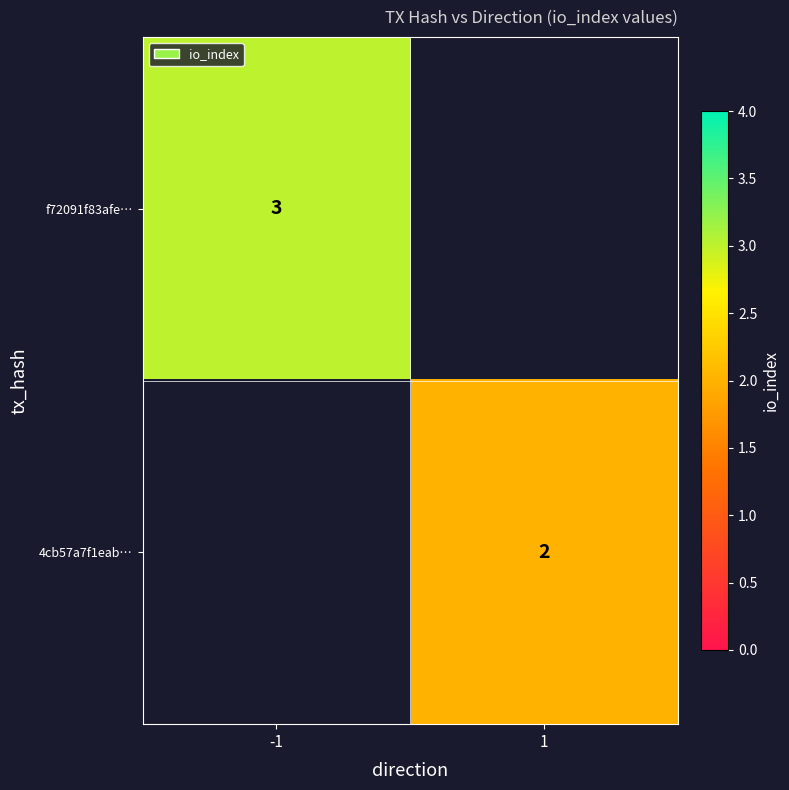

How many categories are shown in the chart?

2